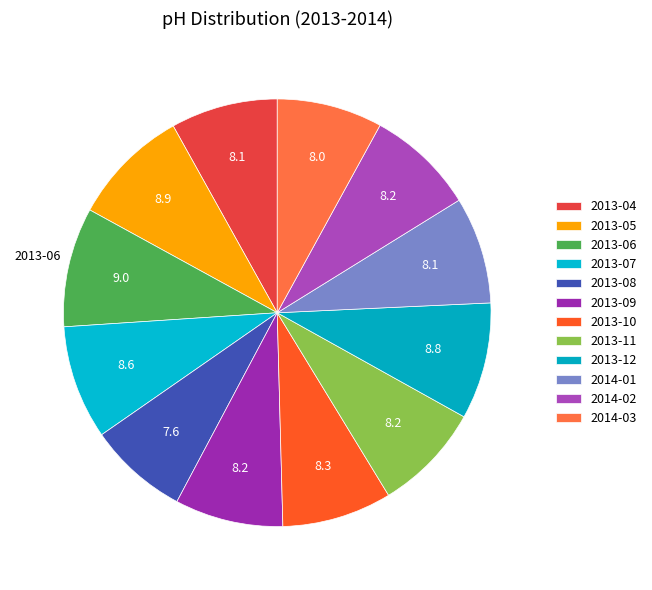

How many segments does this pie chart have?

12